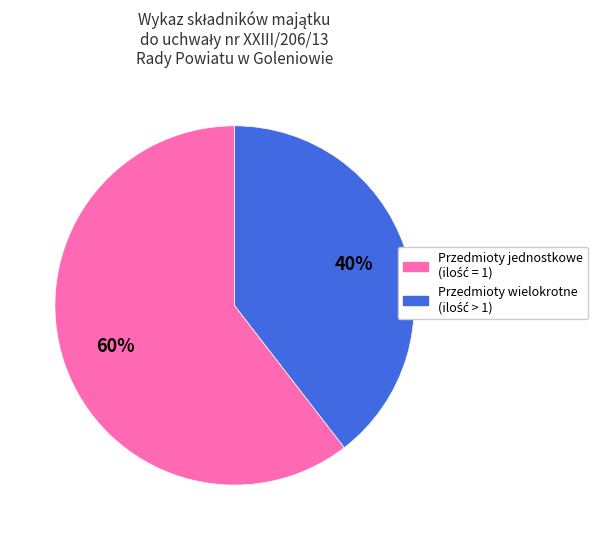

Is there a majority slice in this chart?

Yes